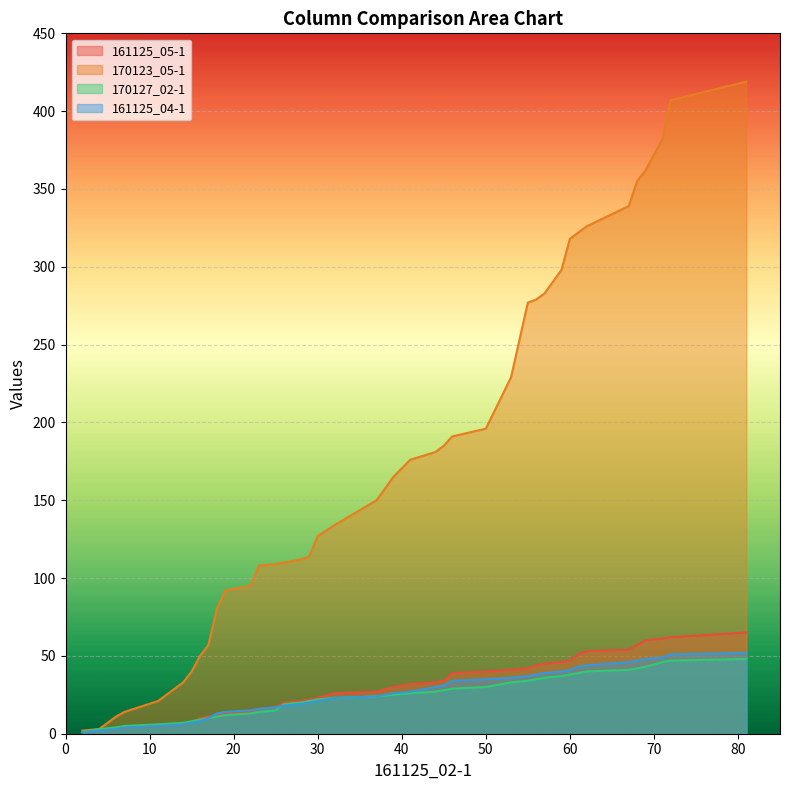

What is the minimum value shown in the chart?

1